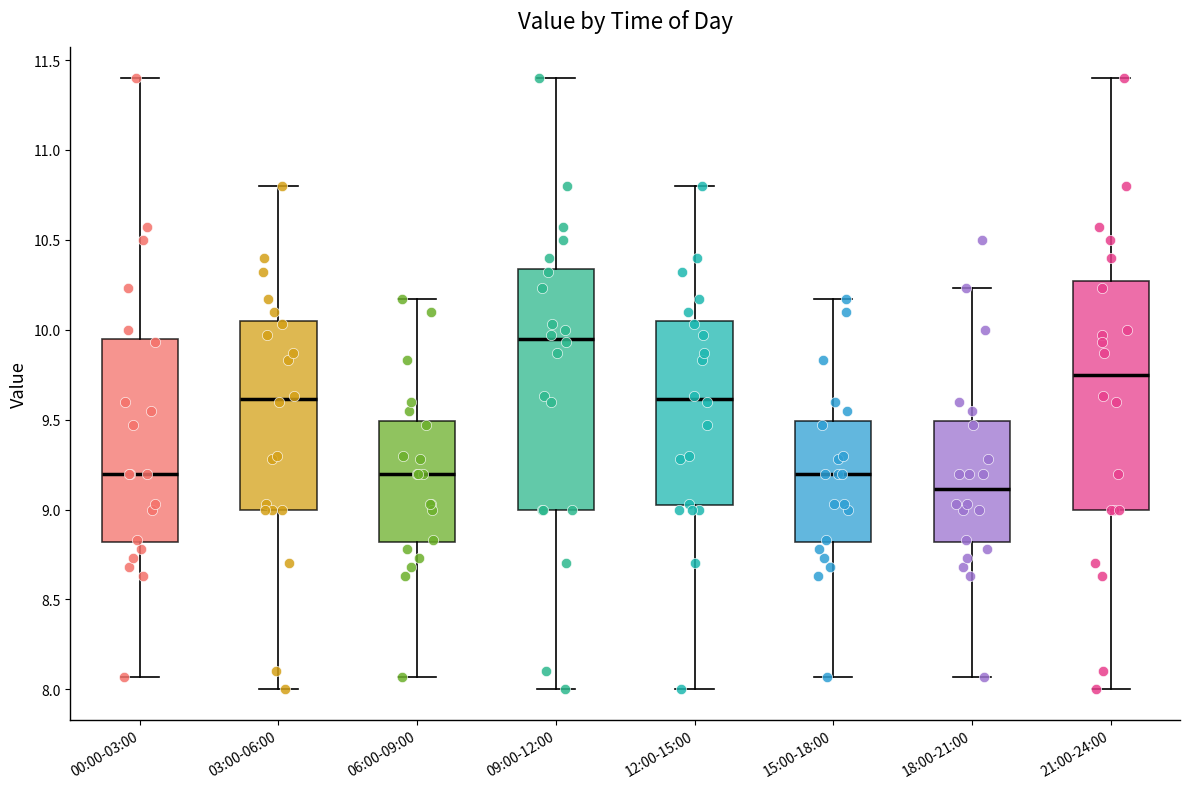

Comparing the boxes themselves (not the whiskers), which one is the tallest?

09:00-12:00